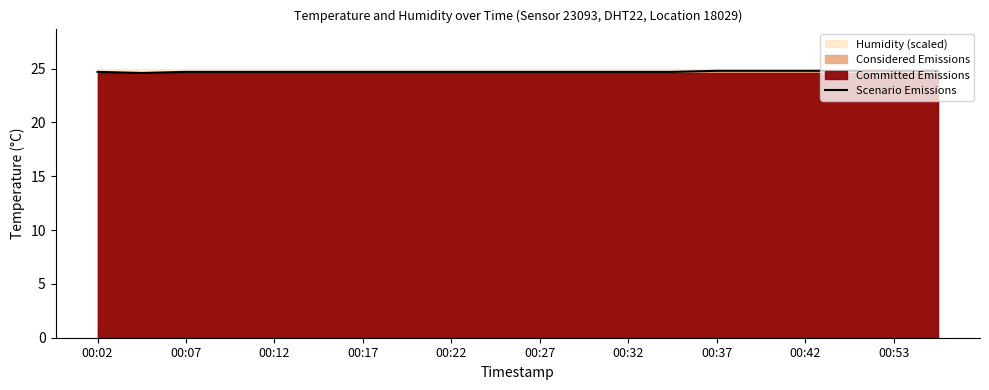

Reading left to right, extract all data points from this chart.

24.7	24.6	24.7	24.7	24.7	24.7	24.7	24.7	24.7	24.7	24.7	24.7	24.7	24.7	24.8	24.8	24.8	24.8	24.8	24.8